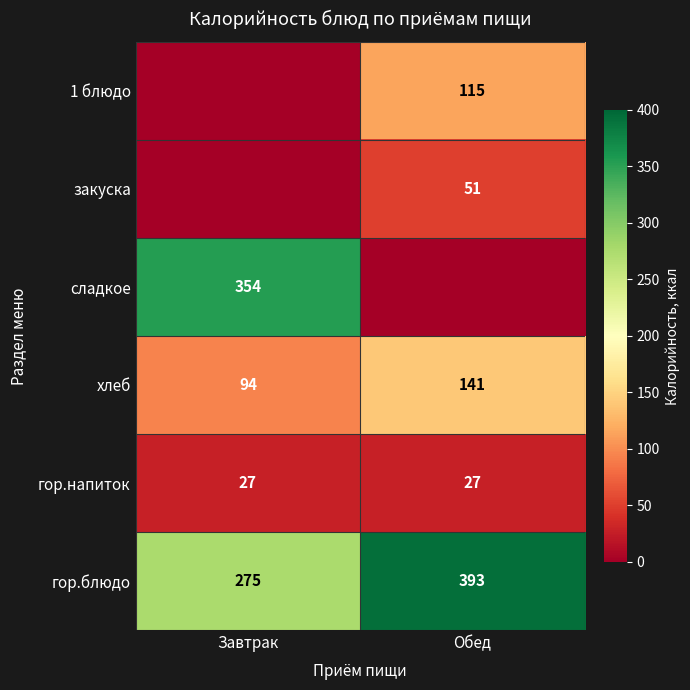

Which category has the highest value across all series?

Обед